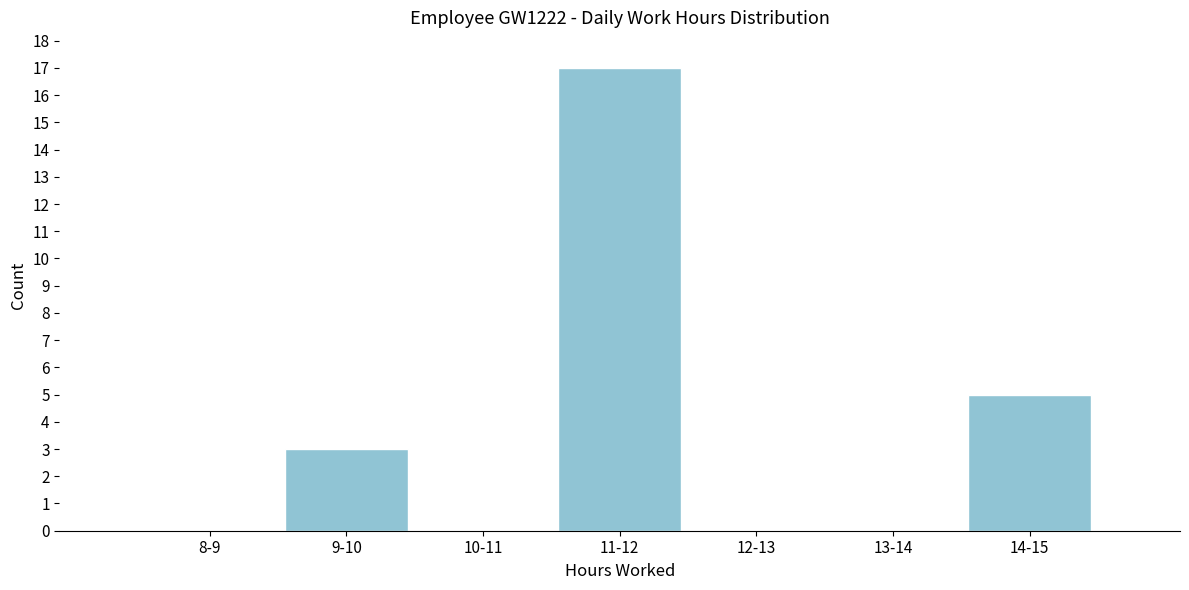

Reading right to left, what are all the values shown in this chart?

14-15=5	13-14=0	12-13=0	11-12=17	10-11=0	9-10=3	8-9=0